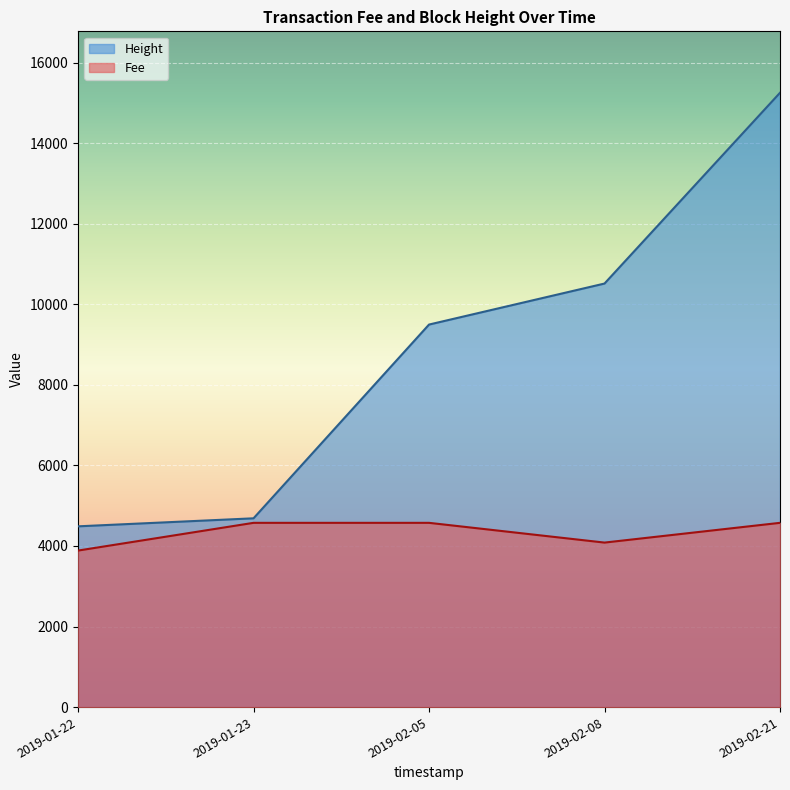

What are all the series names shown in the legend?

Height, Fee